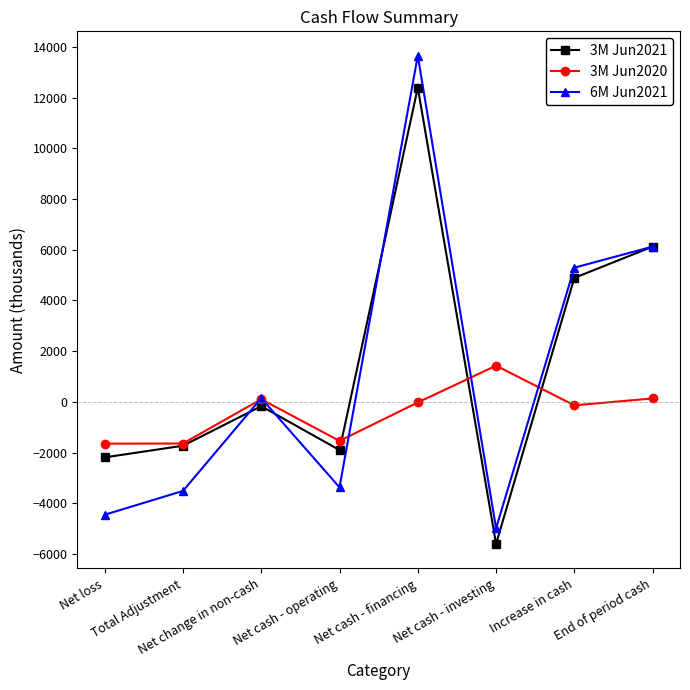

List the labels in order of 3M Jun2021 value, largest first.

Net cash - financing, End of period cash, Increase in cash, Net change in non-cash, Total Adjustment, Net cash - operating, Net loss, Net cash - investing